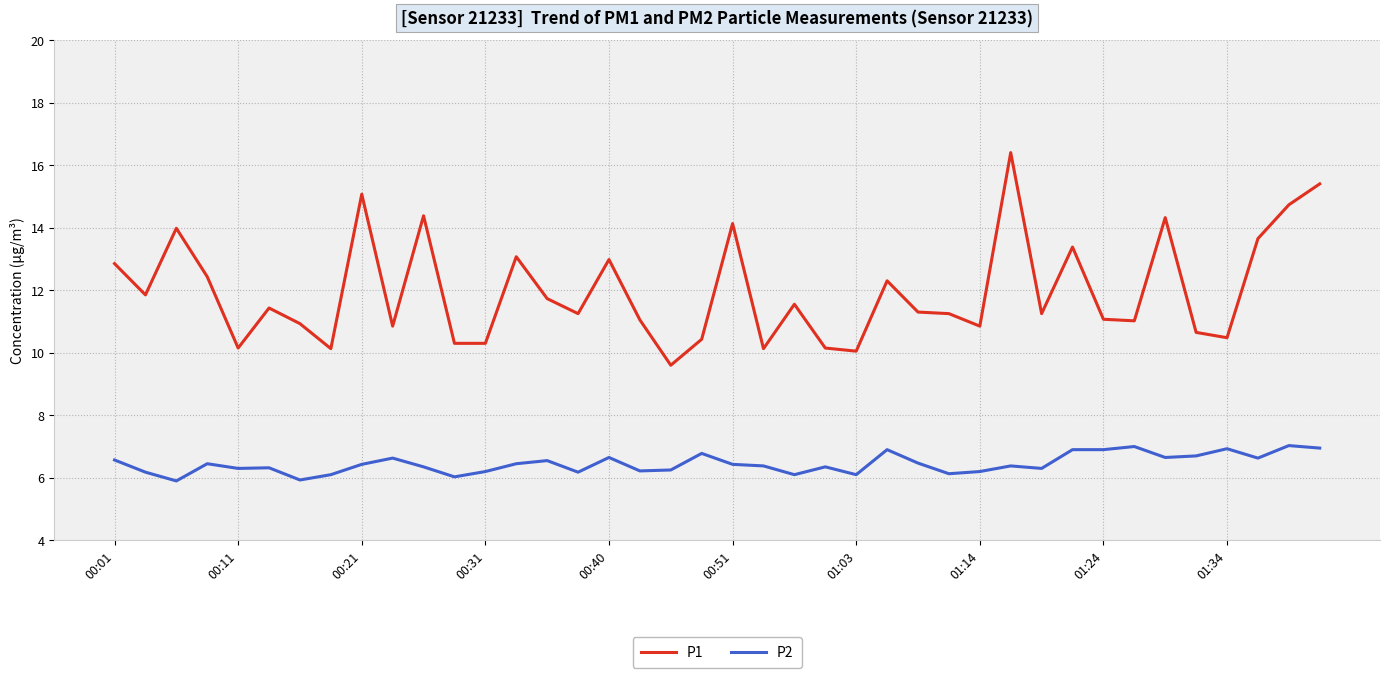

Which series has the largest range (max minus min)?

P1